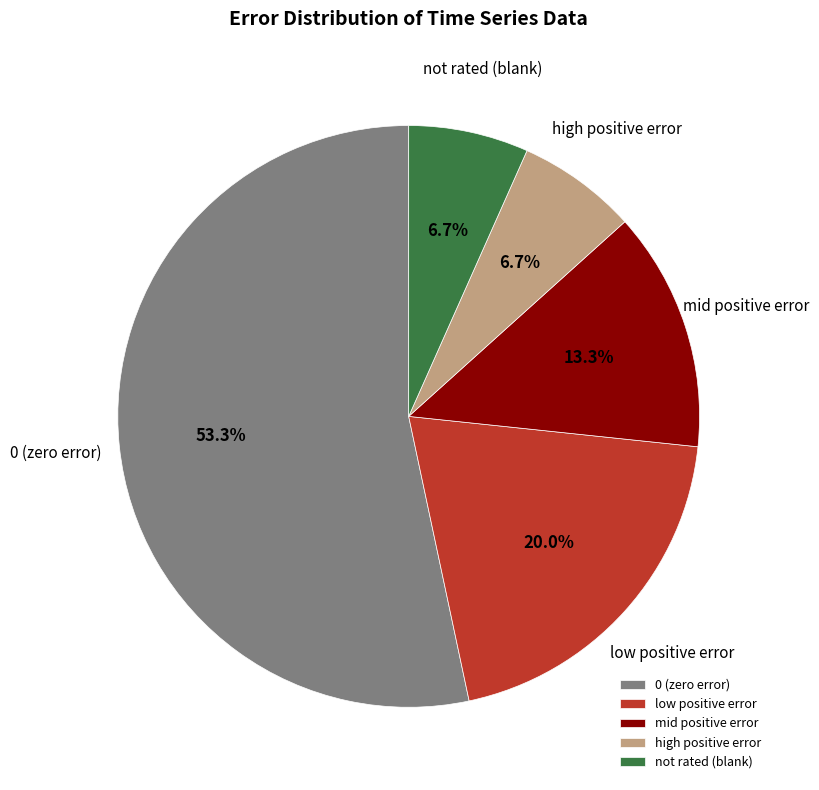

Count the number of slices in the pie.

5